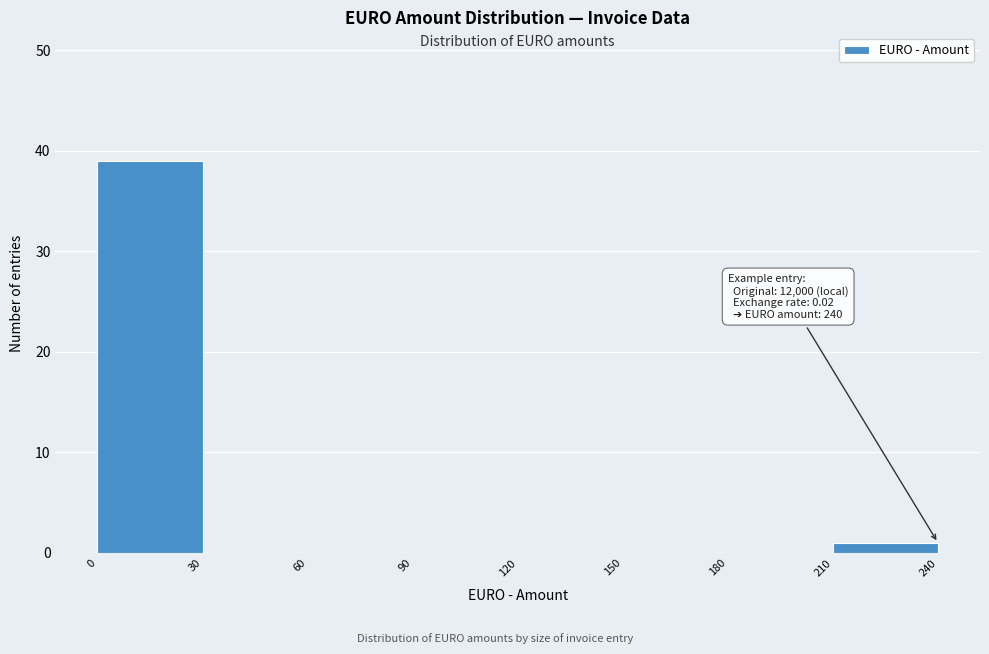

Over which range of the x-axis is the bar tallest?

0 to 30